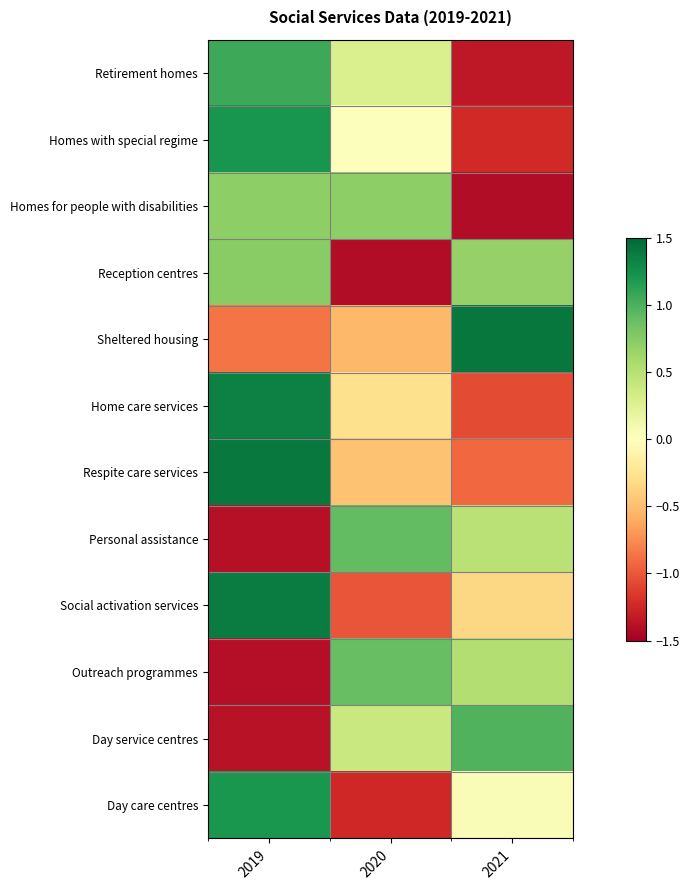

Reading right to left, extract all data points from this chart.

Retirement homes: 2021=-1.3	2020=0.3	2019=1.1
Homes with special regime: 2021=-1.2	2020=0.0	2019=1.2
Homes for people with disabilities: 2021=-1.4	2020=0.7	2019=0.7
Reception centres: 2021=0.7	2020=-1.4	2019=0.7
Sheltered housing: 2021=1.4	2020=-0.5	2019=-0.9
Home care services: 2021=-1.1	2020=-0.3	2019=1.3
Respite care services: 2021=-0.9	2020=-0.5	2019=1.4
Personal assistance: 2021=0.5	2020=0.9	2019=-1.4
Social activation services: 2021=-0.3	2020=-1.0	2019=1.4
Outreach programmes: 2021=0.5	2020=0.9	2019=-1.4
Day service centres: 2021=1.0	2020=0.4	2019=-1.4
Day care centres: 2021=0.0	2020=-1.2	2019=1.2